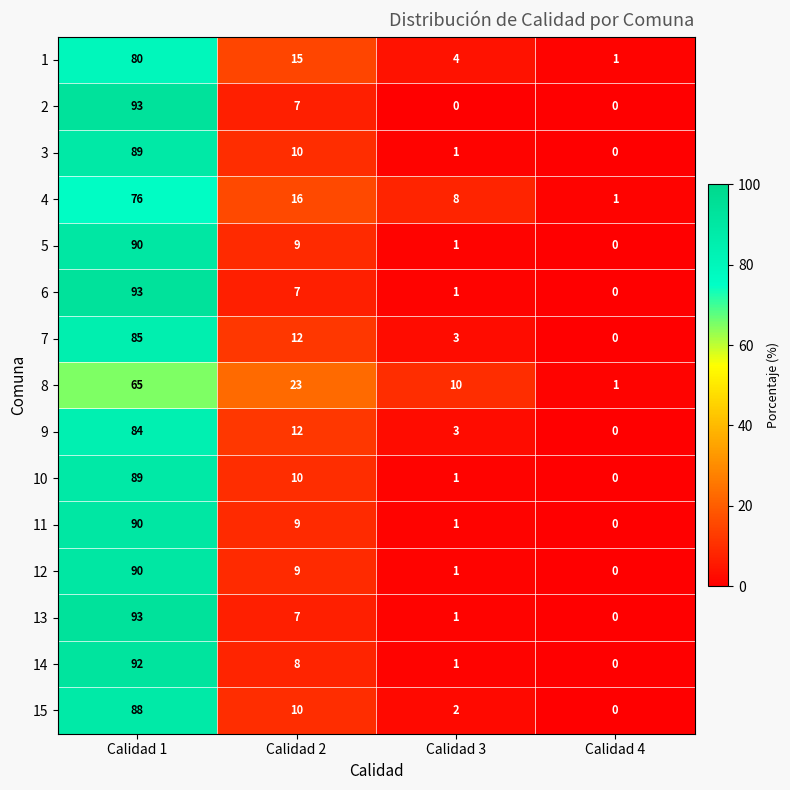

What is the average value of the 4 series?

25